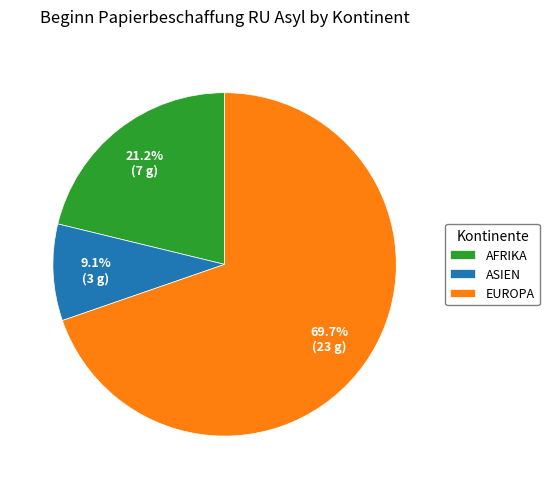

Which category accounts for the majority?

EUROPA